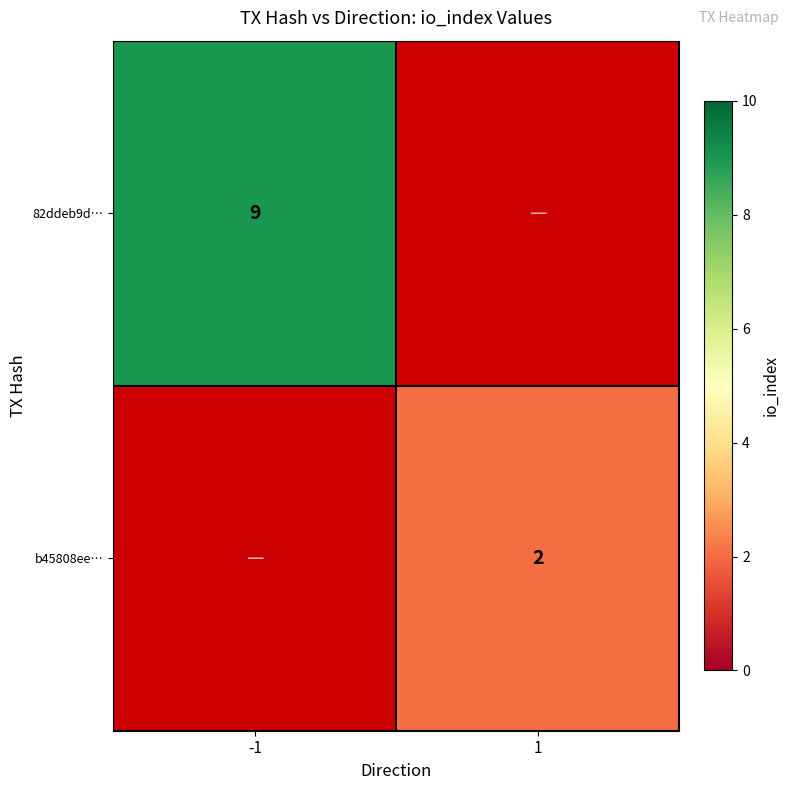

Is it true that b45808ee… equals 2 at 1?

True